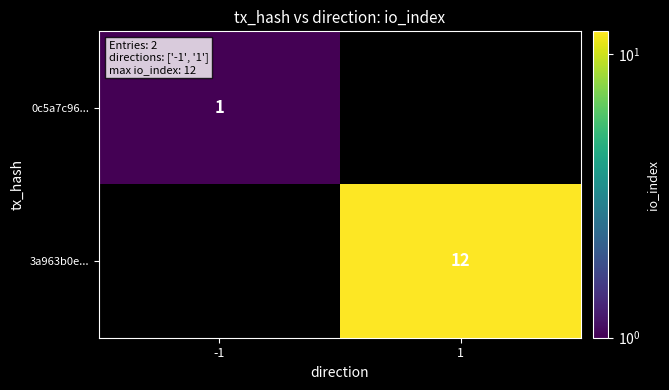

Is it true that 0c5a7c96... equals 2 at -1?

False